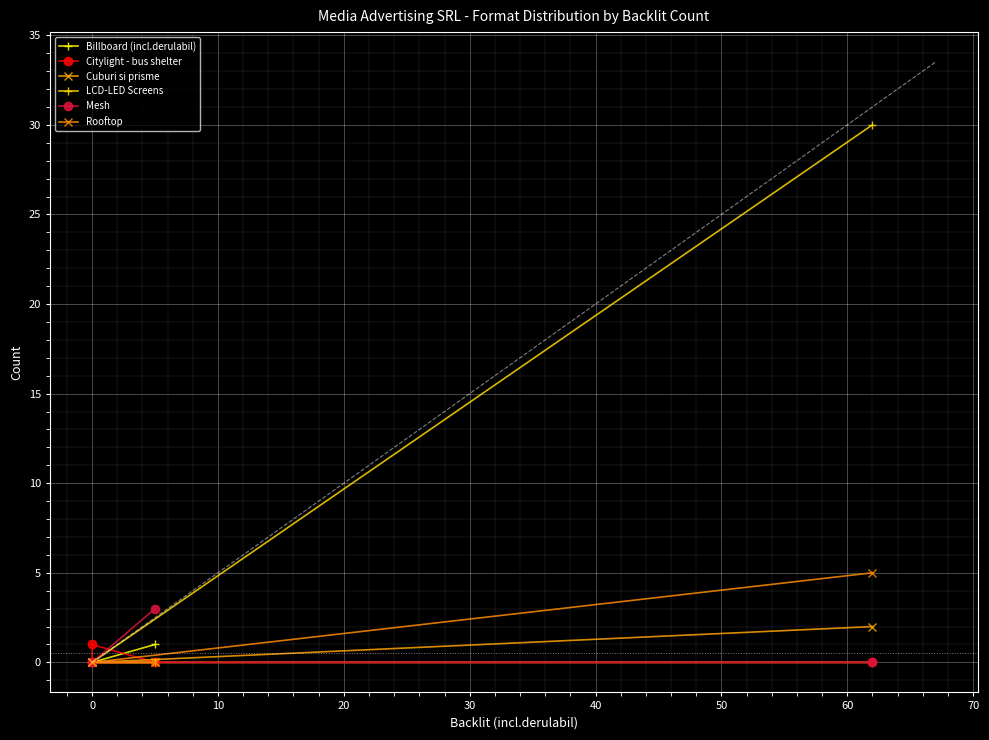

How many lines are shown in the chart?

6